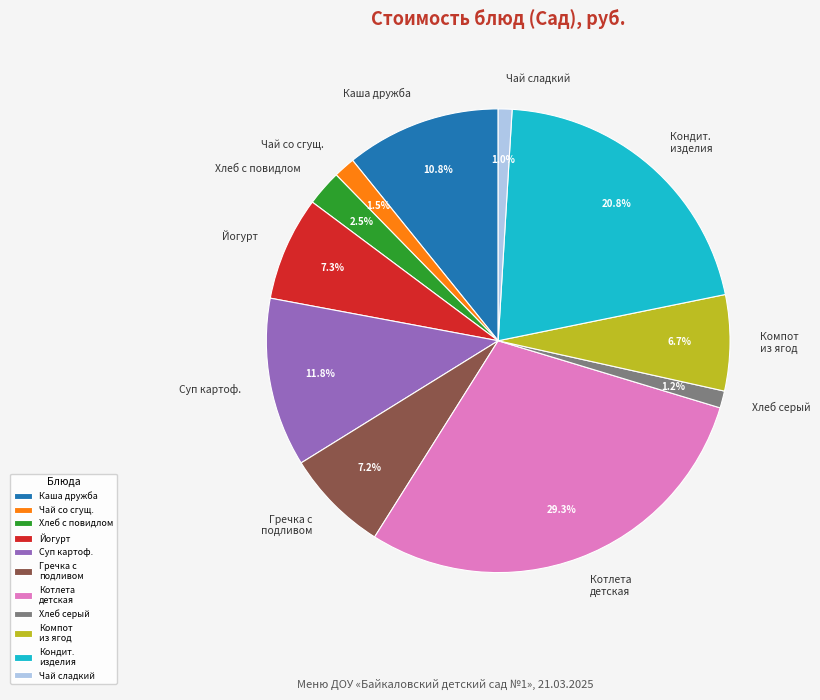

Which has a higher value, Суп картоф. or Компот из ягод?

Суп картоф.